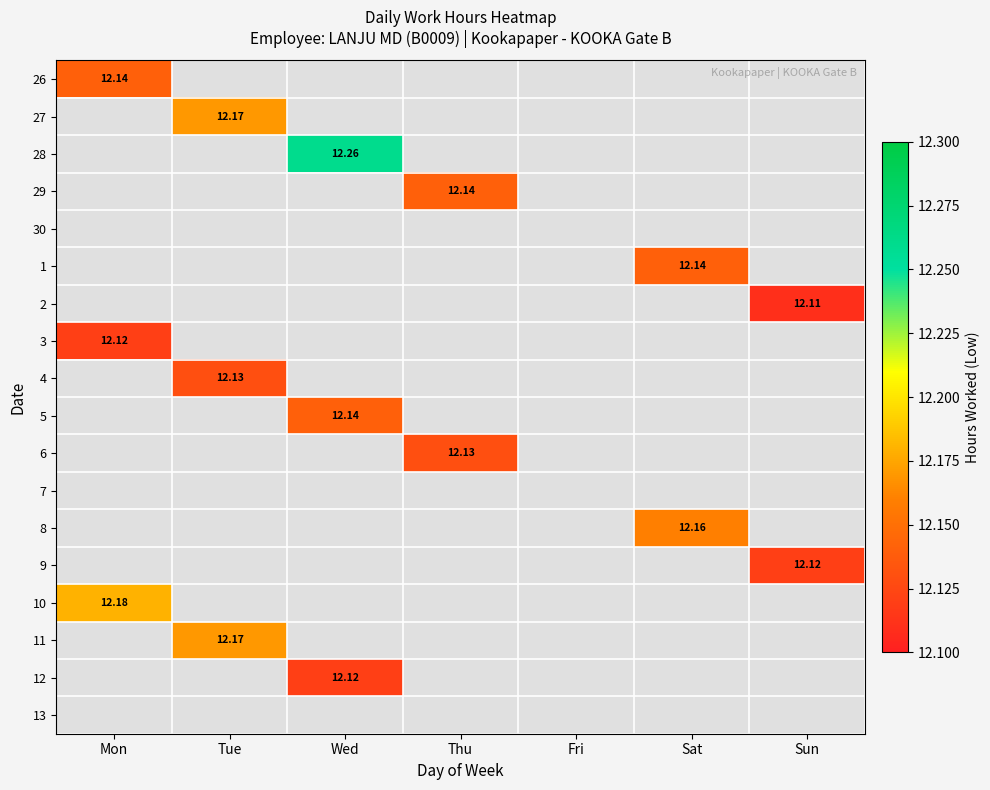

The value of 3 at Mon is 12.1. True or false?

True